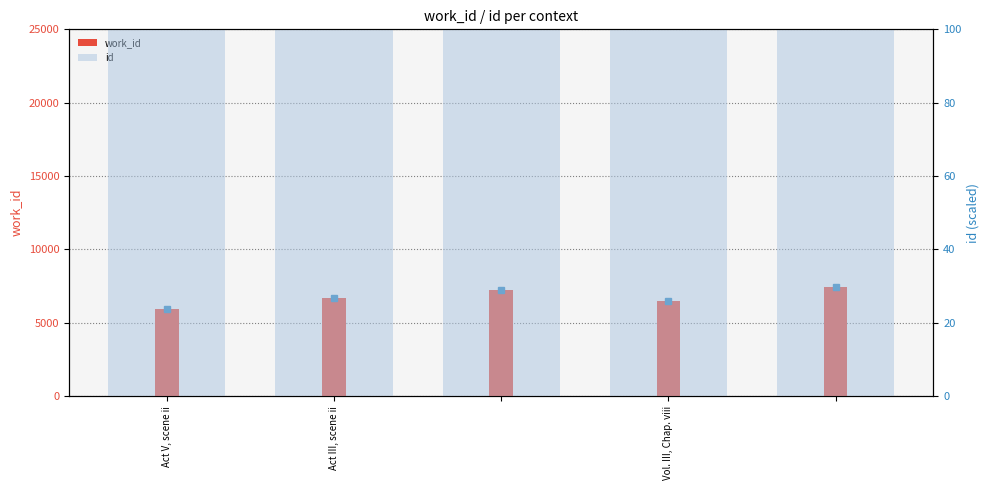

What is the approximate value of work_id at 4, to the nearest 100?

7400